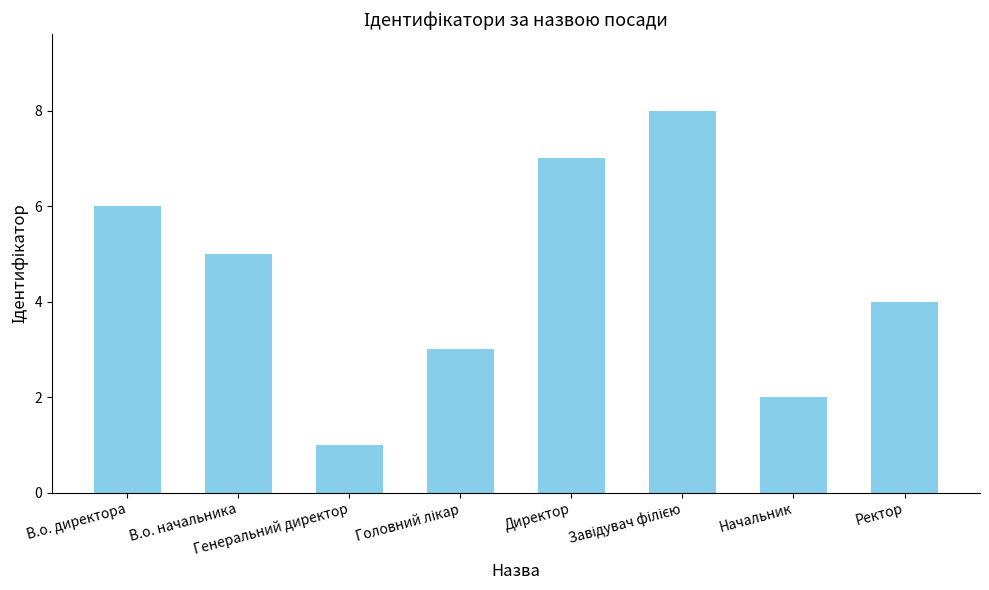

What is the maximum value shown in the chart?

8